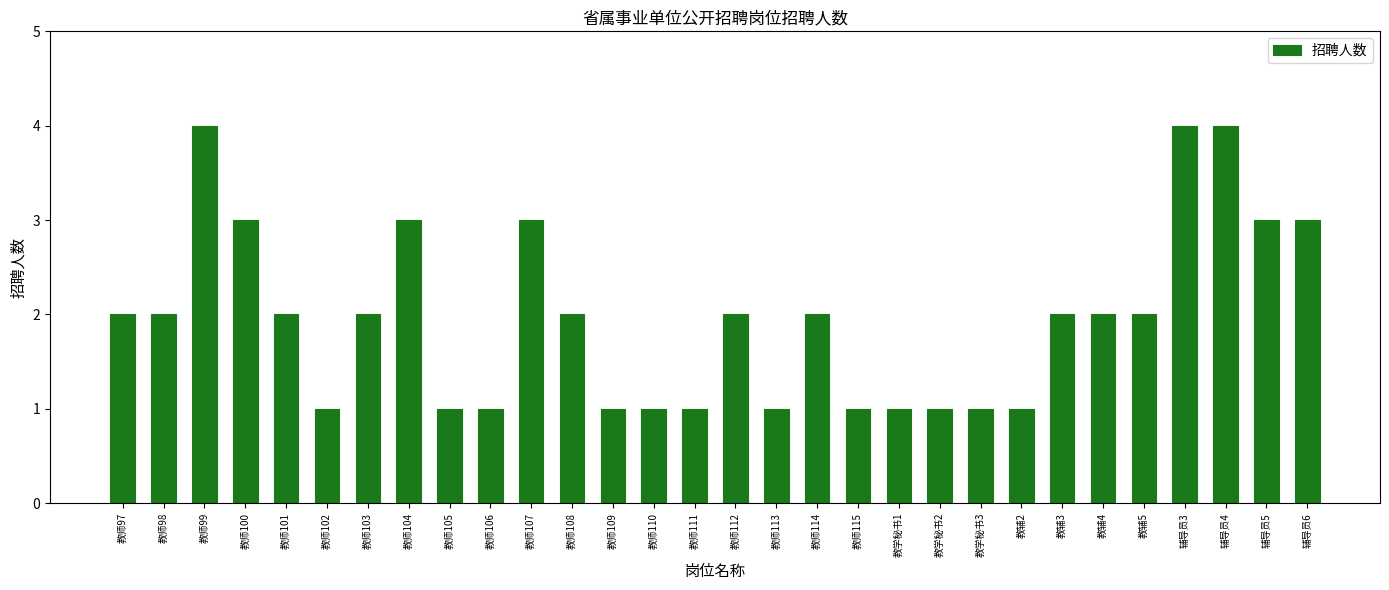

Reading right to left, transcribe all the data shown in this chart.

辅导员6=3	辅导员5=3	辅导员4=4	辅导员3=4	教辅5=2	教辅4=2	教辅3=2	教辅2=1	教学秘书3=1	教学秘书2=1	教学秘书1=1	教师115=1	教师114=2	教师113=1	教师112=2	教师111=1	教师110=1	教师109=1	教师108=2	教师107=3	教师106=1	教师105=1	教师104=3	教师103=2	教师102=1	教师101=2	教师100=3	教师99=4	教师98=2	教师97=2